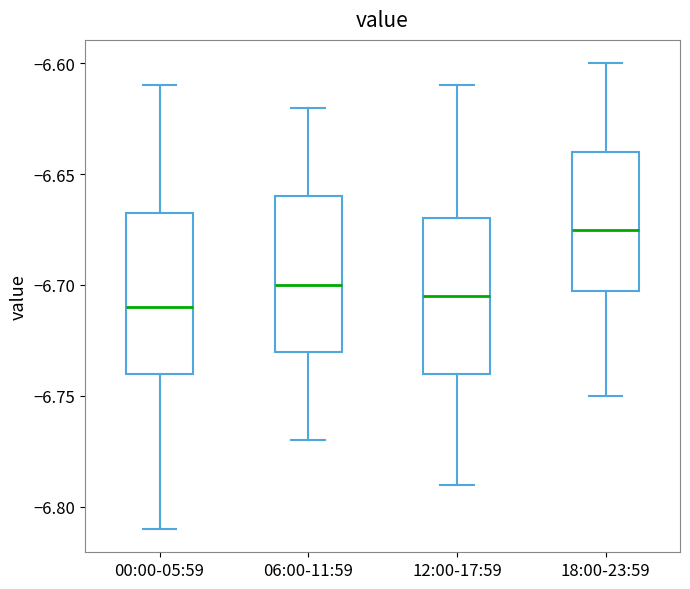

Reading left to right, read every box against the y-axis: the position of its median line, the range the box covers, and the ends of its whiskers. The values are not printed on the chart, so give them approximately, as read against the axis.

00:00-05:59: median -6.710, box -6.740 to -6.665, whiskers -6.810 to -6.610
06:00-11:59: median -6.700, box -6.730 to -6.660, whiskers -6.770 to -6.620
12:00-17:59: median -6.705, box -6.740 to -6.670, whiskers -6.790 to -6.610
18:00-23:59: median -6.675, box -6.700 to -6.640, whiskers -6.750 to -6.600